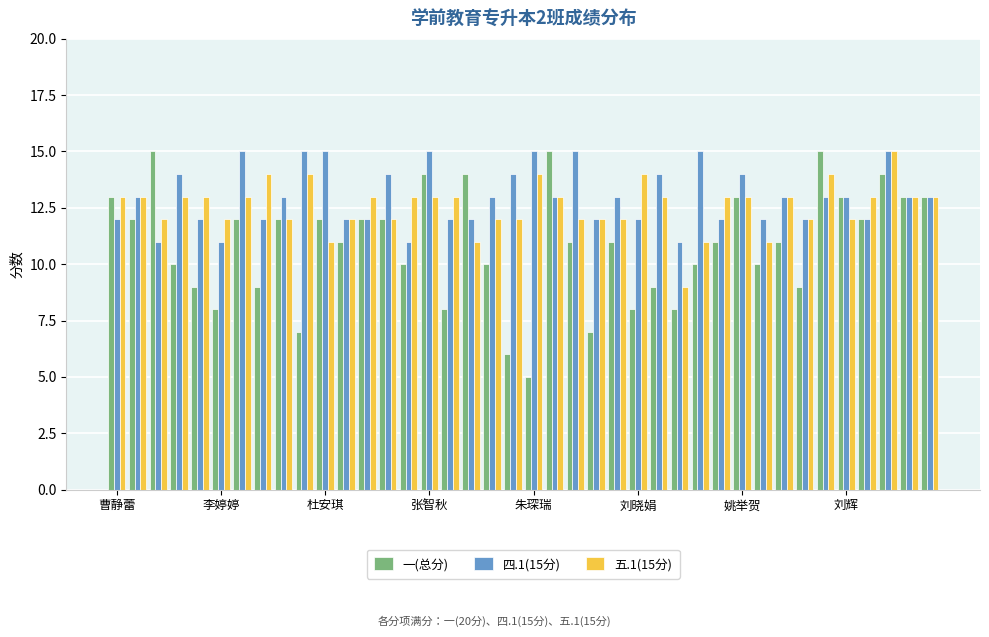

What is the value of the 一(总分) bar at the 34th from the left?

9